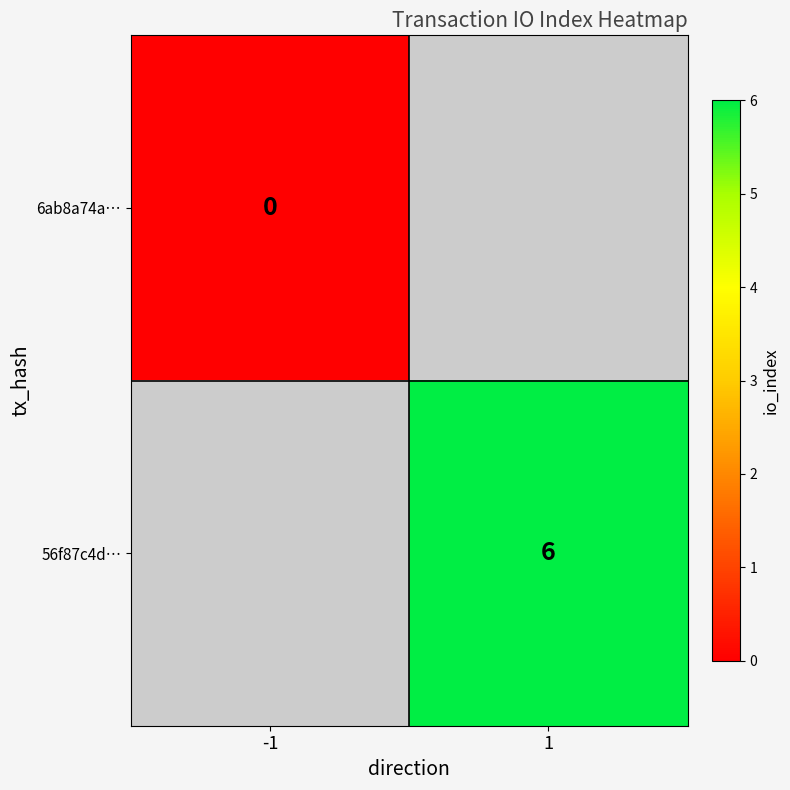

Which has a higher value, -1 or 1?

1